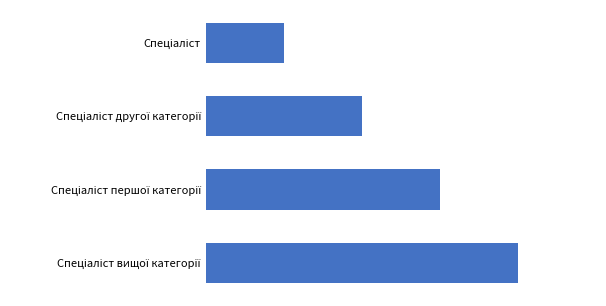

What is the maximum value shown in the chart?

4